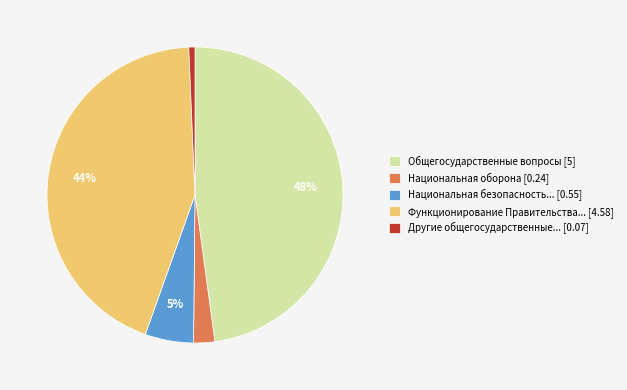

Count the number of slices in the pie.

5